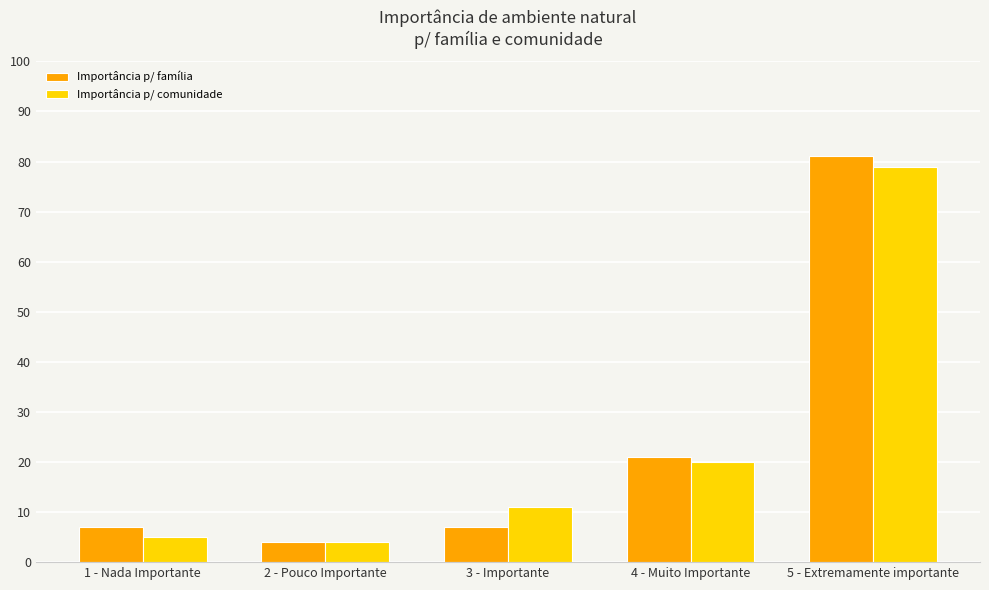

What is the lowest value of the Importância p/ família series?

4